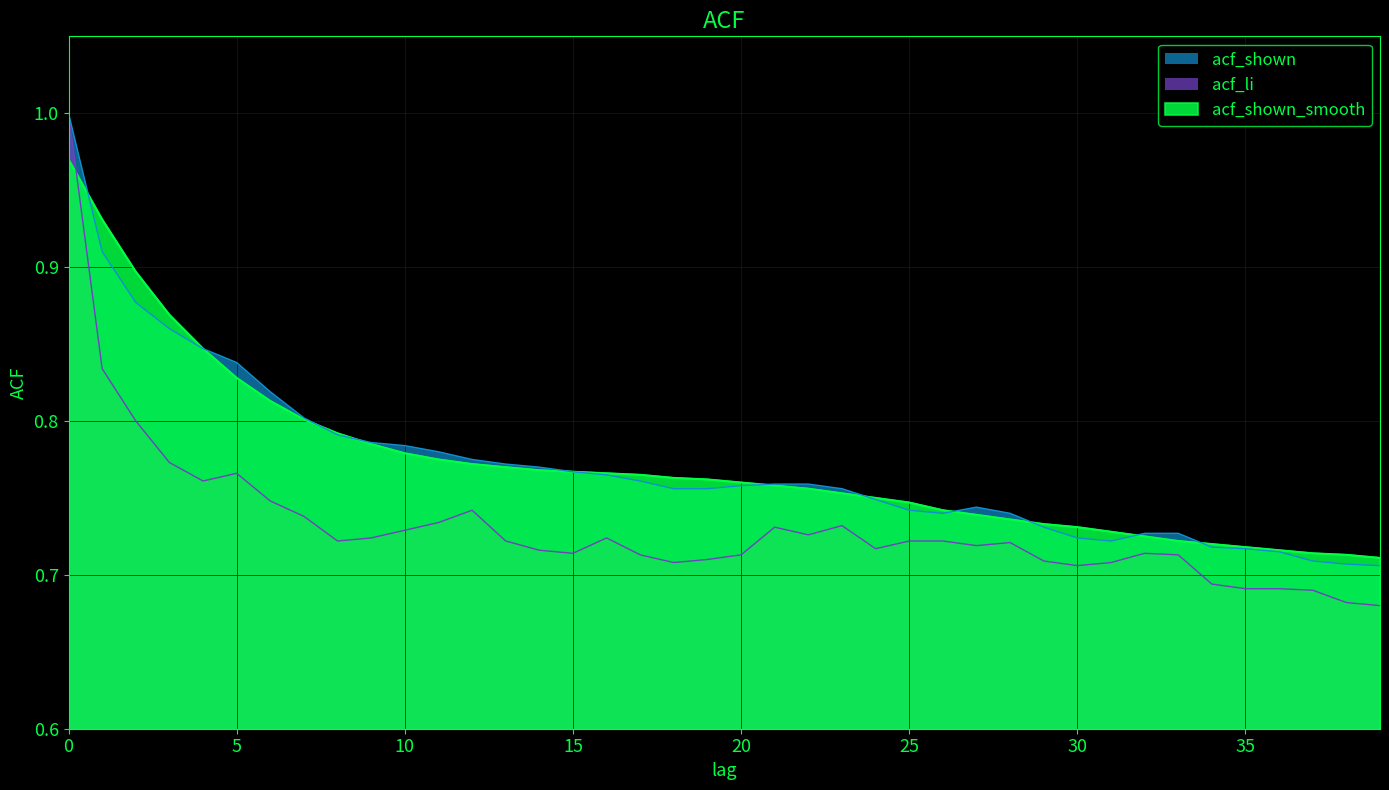

Reading right to left, list all the values displayed in this chart.

acf_shown_smooth: 0.7	0.7	0.7	0.7	0.7	0.7	0.7	0.7	0.7	0.7	0.7	0.7	0.7	0.7	0.7	0.8	0.8	0.8	0.8	0.8	0.8	0.8	0.8	0.8	0.8	0.8	0.8	0.8	0.8	0.8	0.8	0.8	0.8	0.8	0.8	0.8	0.9	0.9	0.9	1.0
acf_li: 0.7	0.7	0.7	0.7	0.7	0.7	0.7	0.7	0.7	0.7	0.7	0.7	0.7	0.7	0.7	0.7	0.7	0.7	0.7	0.7	0.7	0.7	0.7	0.7	0.7	0.7	0.7	0.7	0.7	0.7	0.7	0.7	0.7	0.7	0.8	0.8	0.8	0.8	0.8	1.0
acf_shown: 0.7	0.7	0.7	0.7	0.7	0.7	0.7	0.7	0.7	0.7	0.7	0.7	0.7	0.7	0.7	0.7	0.8	0.8	0.8	0.8	0.8	0.8	0.8	0.8	0.8	0.8	0.8	0.8	0.8	0.8	0.8	0.8	0.8	0.8	0.8	0.8	0.9	0.9	0.9	1.0